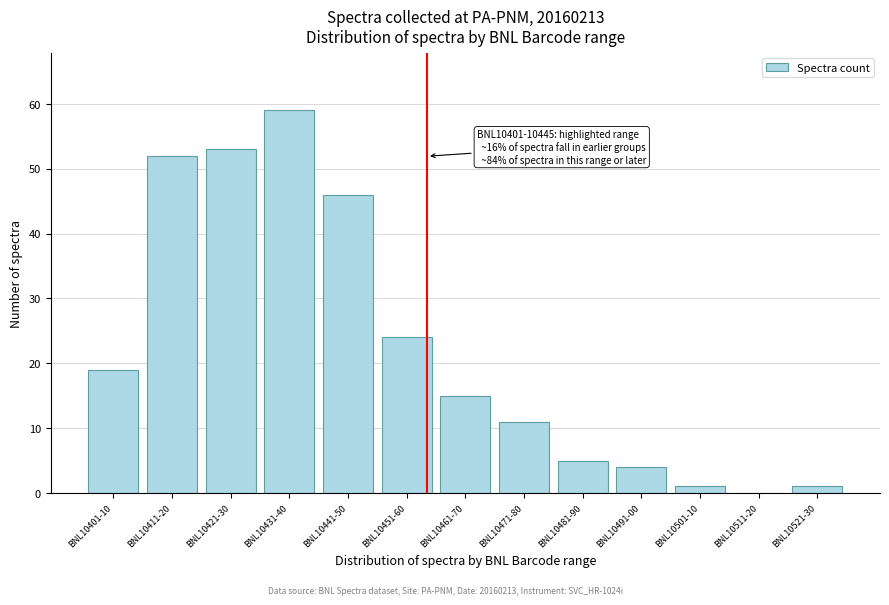

Reading left to right, transcribe all the data shown in this chart.

BNL10401-10=19	BNL10411-20=52	BNL10421-30=53	BNL10431-40=59	BNL10441-50=46	BNL10451-60=24	BNL10461-70=15	BNL10471-80=11	BNL10481-90=5	BNL10491-00=4	BNL10501-10=1	BNL10511-20=0	BNL10521-30=1